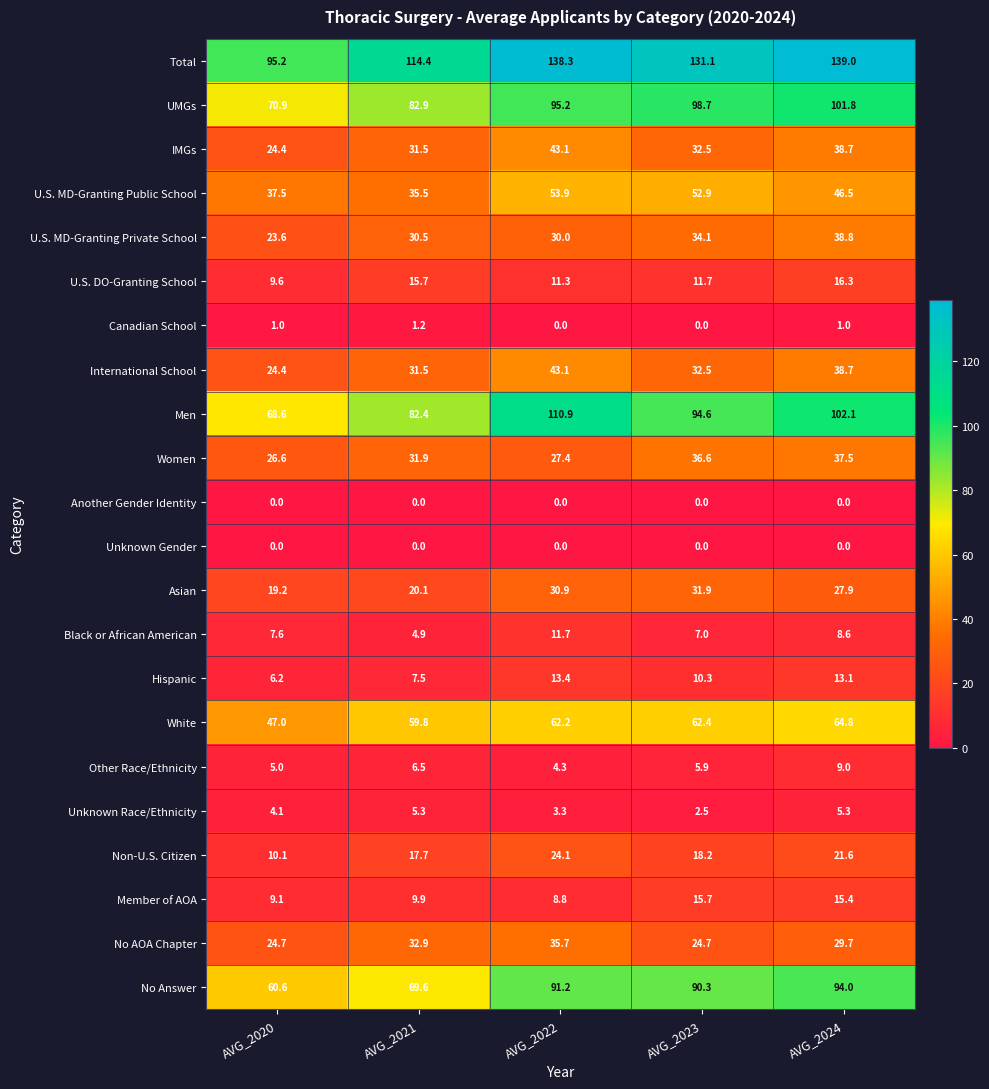

Which series has the largest range (max minus min)?

Total